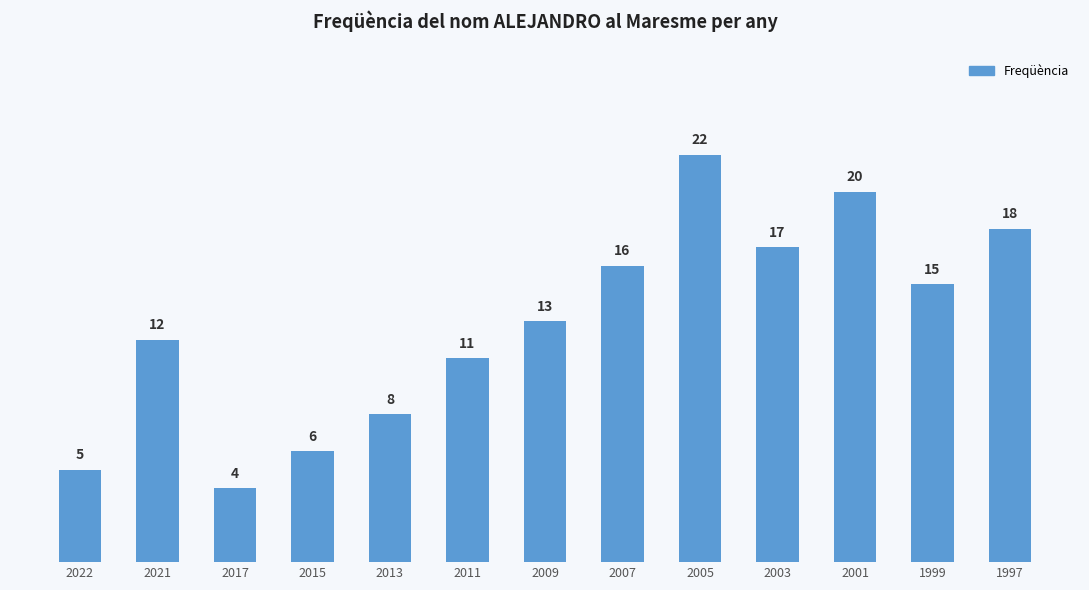

What is the approximate value at 2001?

20